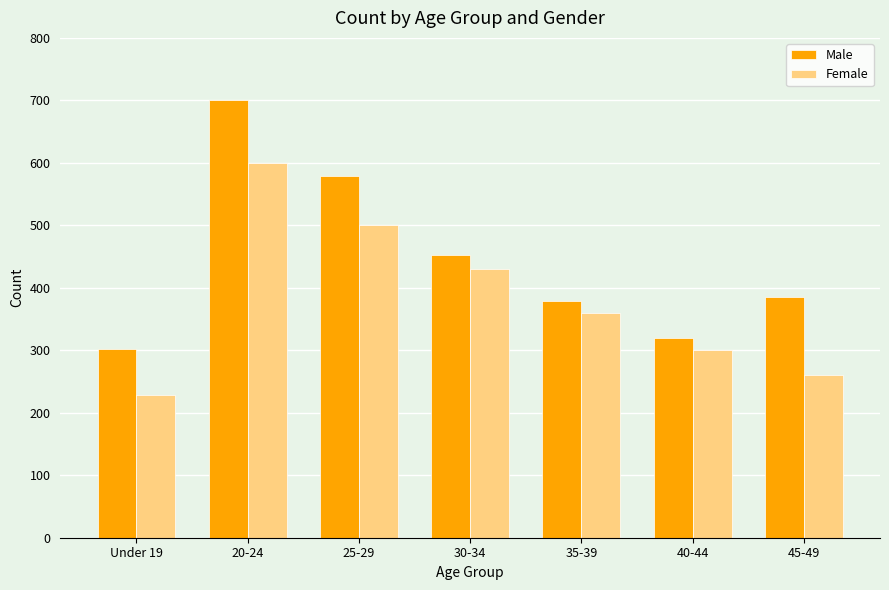

Which label corresponds to the smallest value in the chart?

Under 19